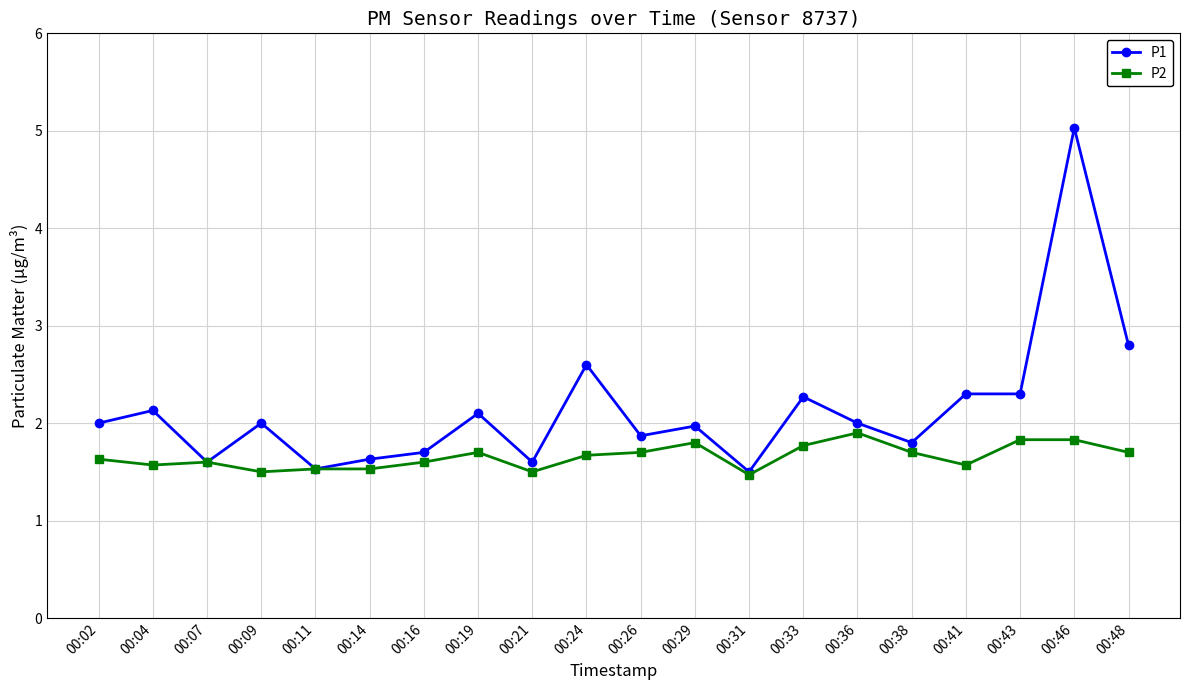

At which category does P1 reach its first local valley?

00:07